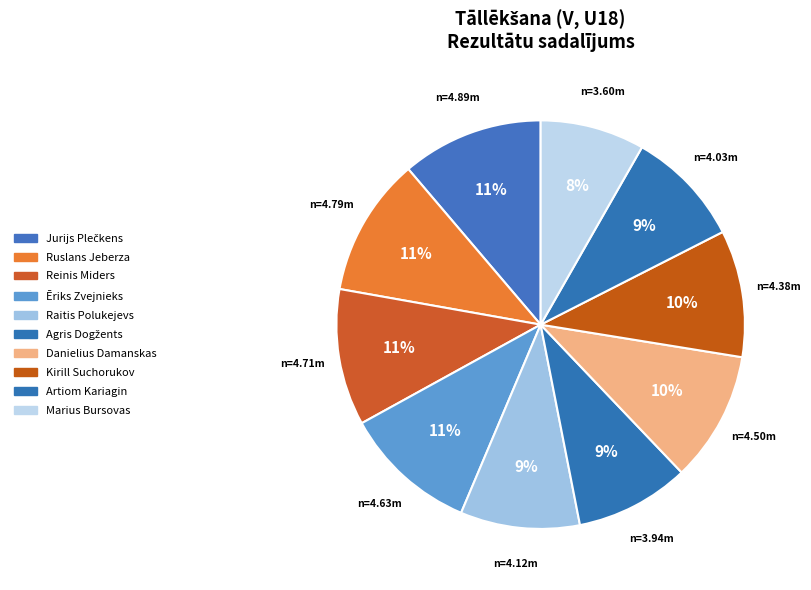

Count the number of slices in the pie.

10